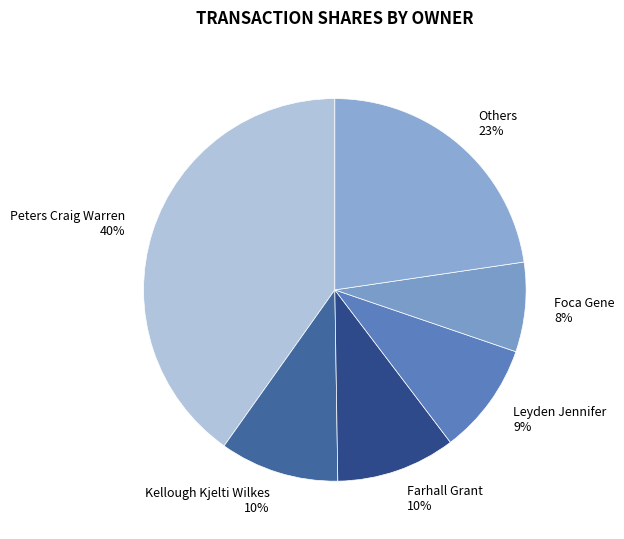

Which category has the smallest portion of the pie?

Foca Gene